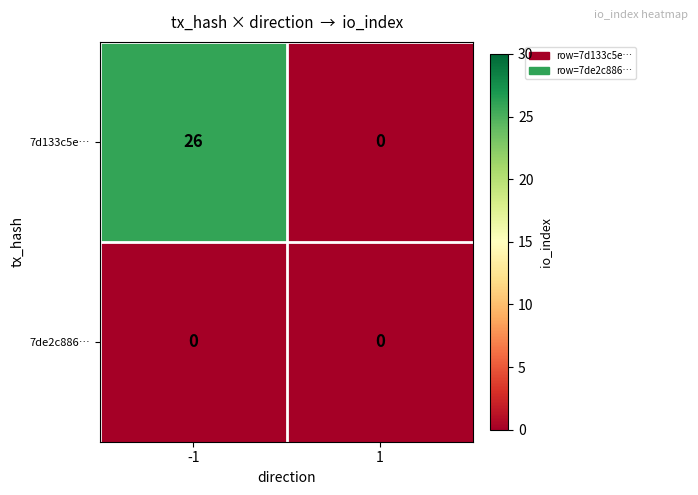

Which series has the widest spread of values?

7d133c5e…